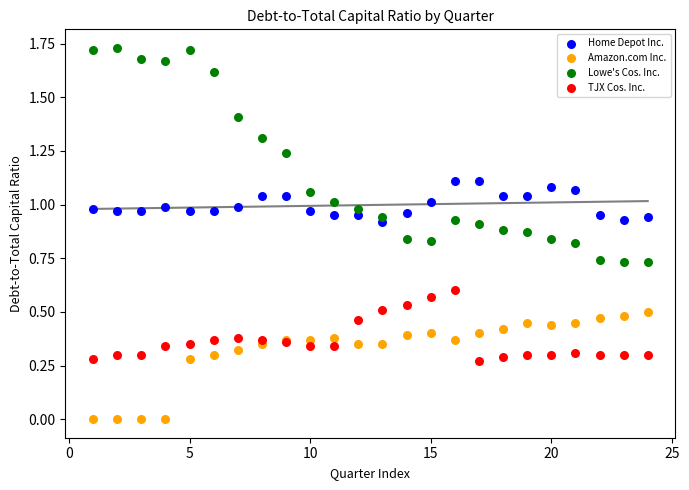

What are all the series names shown in the legend?

Home Depot Inc., Amazon.com Inc., Lowe's Cos. Inc., TJX Cos. Inc.